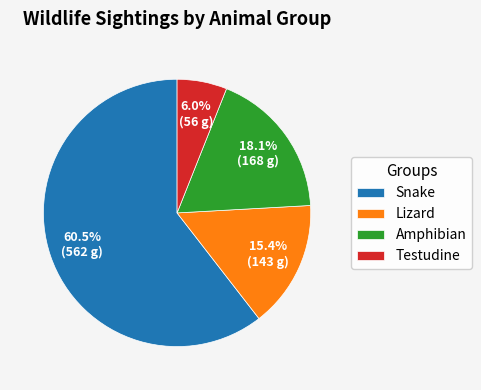

Approximately how many times larger is the value at Snake compared to Lizard?

3.9